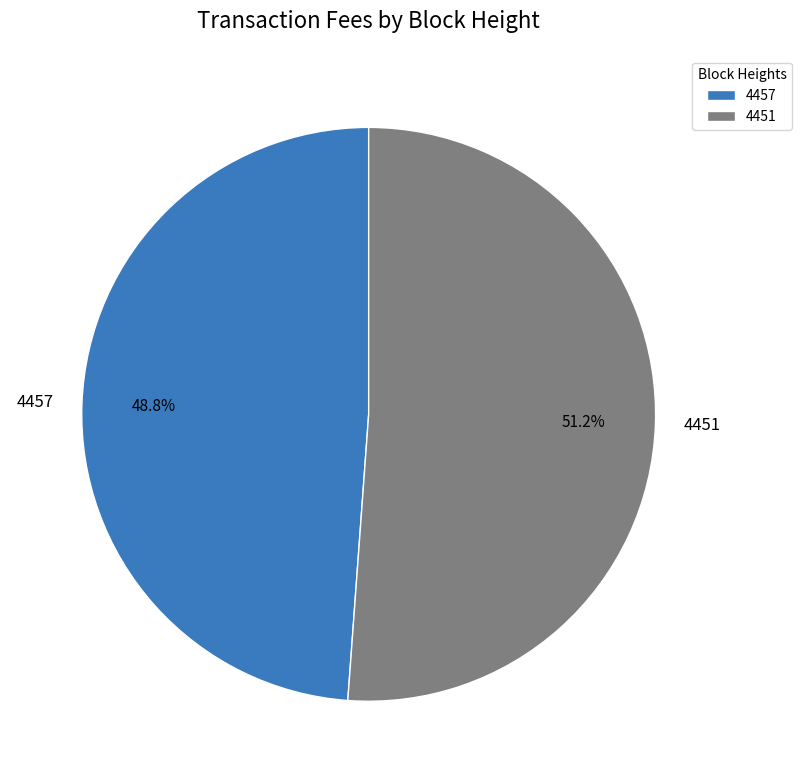

True or false: 4457 accounts for 61% of the total.

False